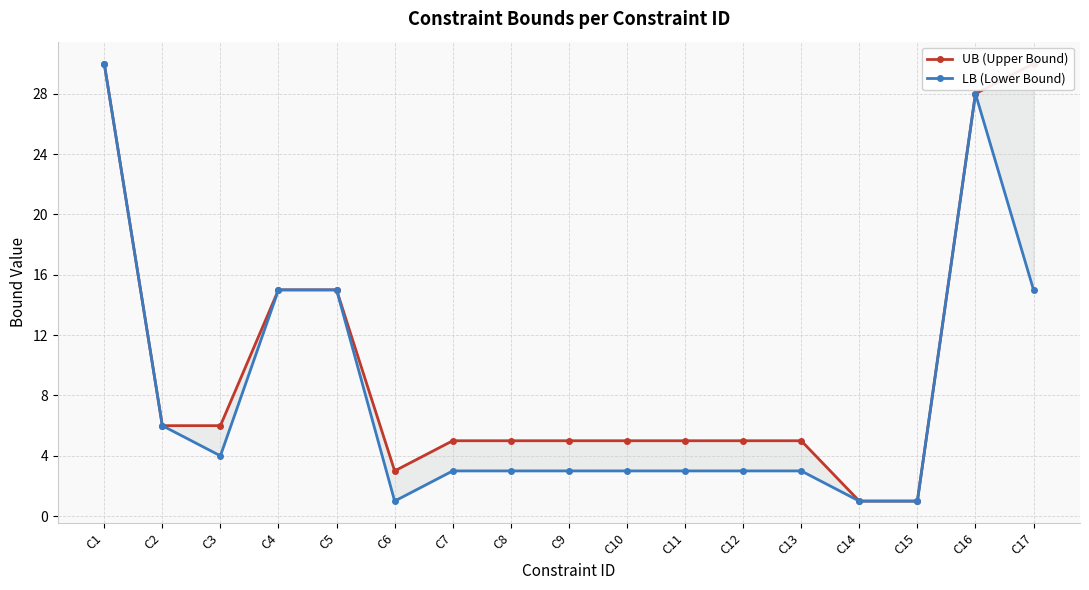

True or false: LB (Lower Bound) and UB (Upper Bound) cross at least once.

False